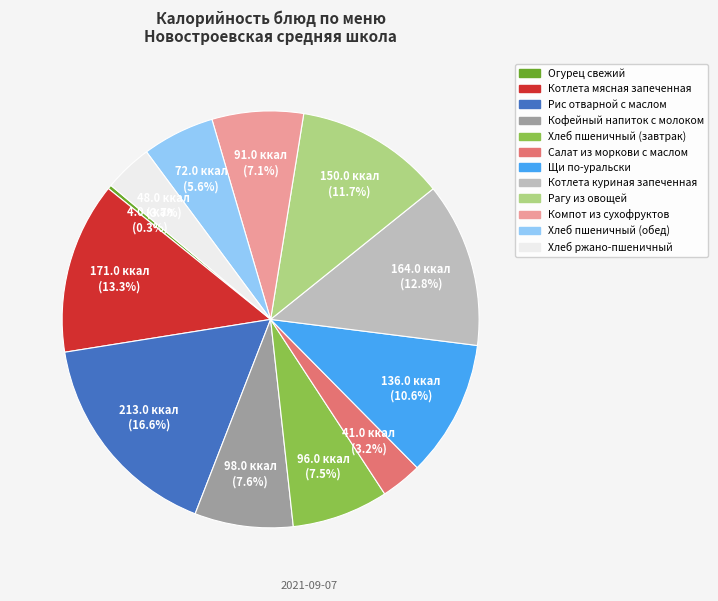

True or false: Салат из моркови с маслом accounts for 3% of the total.

True